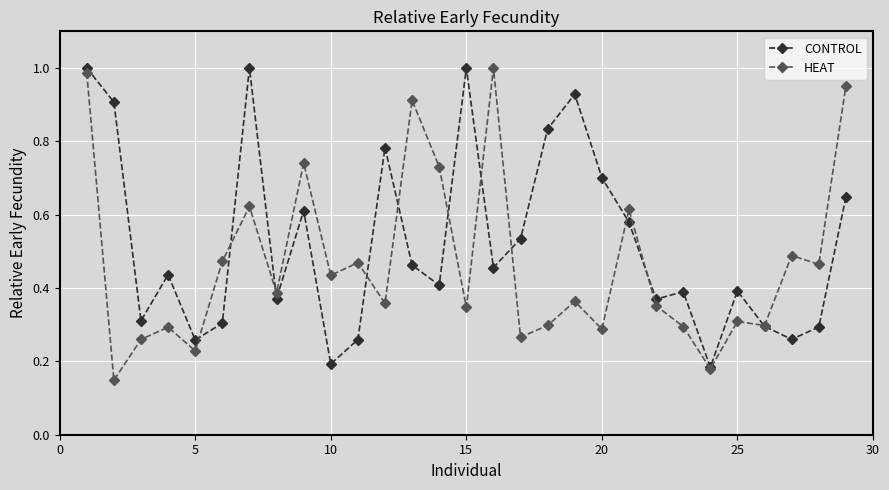

True or false: HEAT has more than 2 points higher than both neighbors.

True